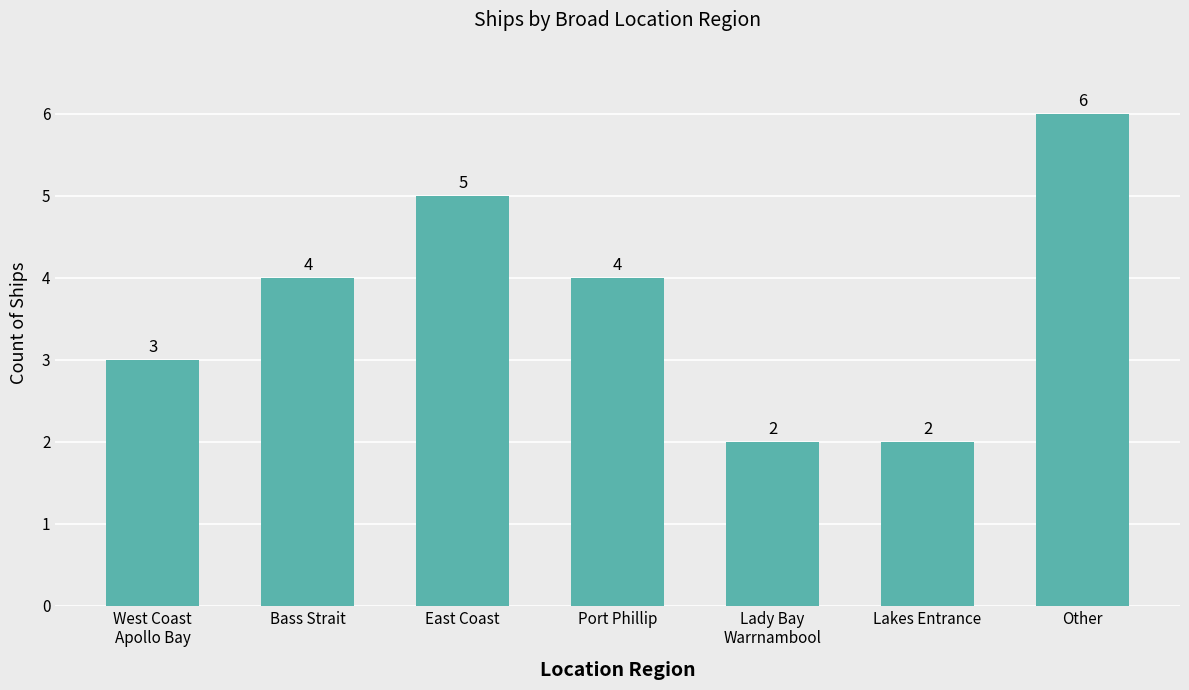

True or false: the data shows 5 at West Coast
Apollo Bay.

False